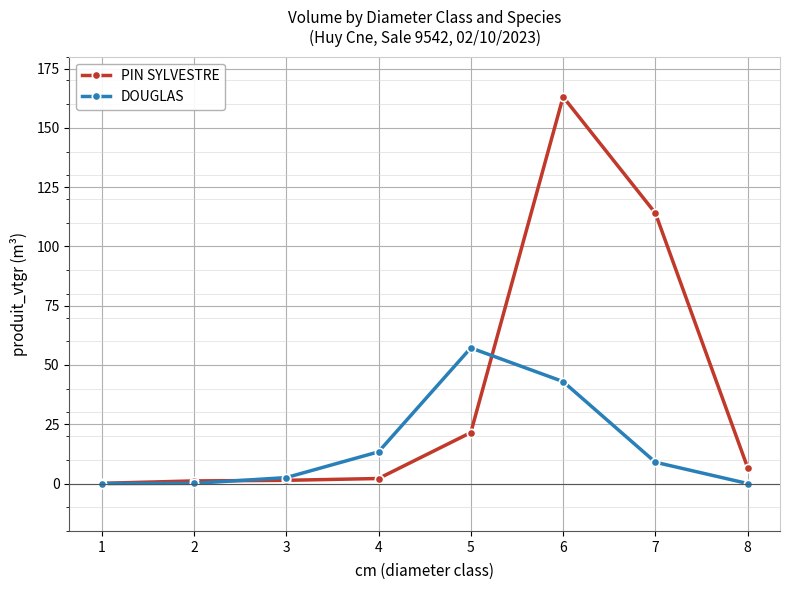

What is the difference between the maximum and minimum values in the PIN SYLVESTRE series?

163.0